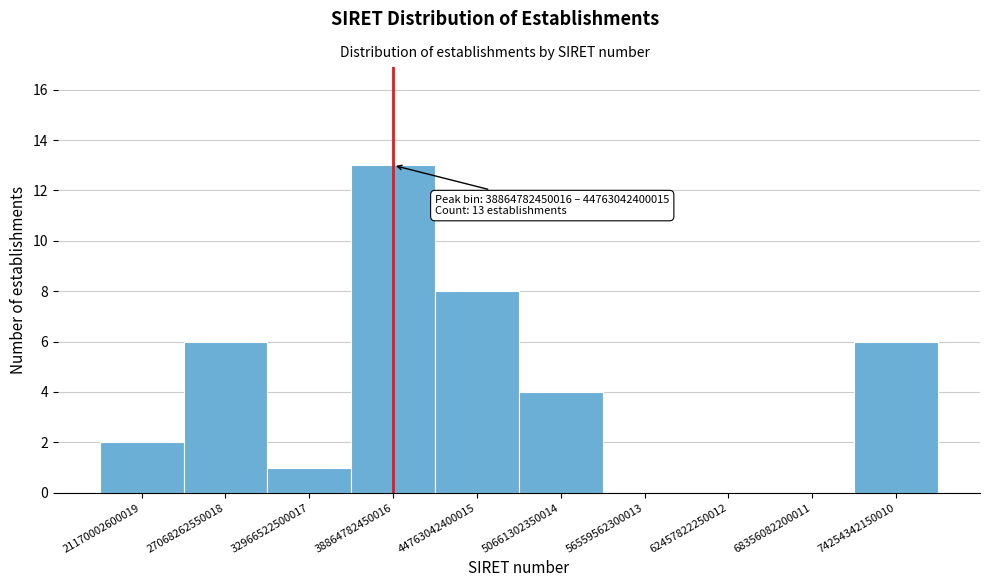

Reading left to right, transcribe all the data shown in this chart.

21170002600019=2	27068262550018=6	32966522500017=1	38864782450016=13	44763042400015=8	50661302350014=4	56559562300013=0	62457822250012=0	68356082200011=0	74254342150010=6